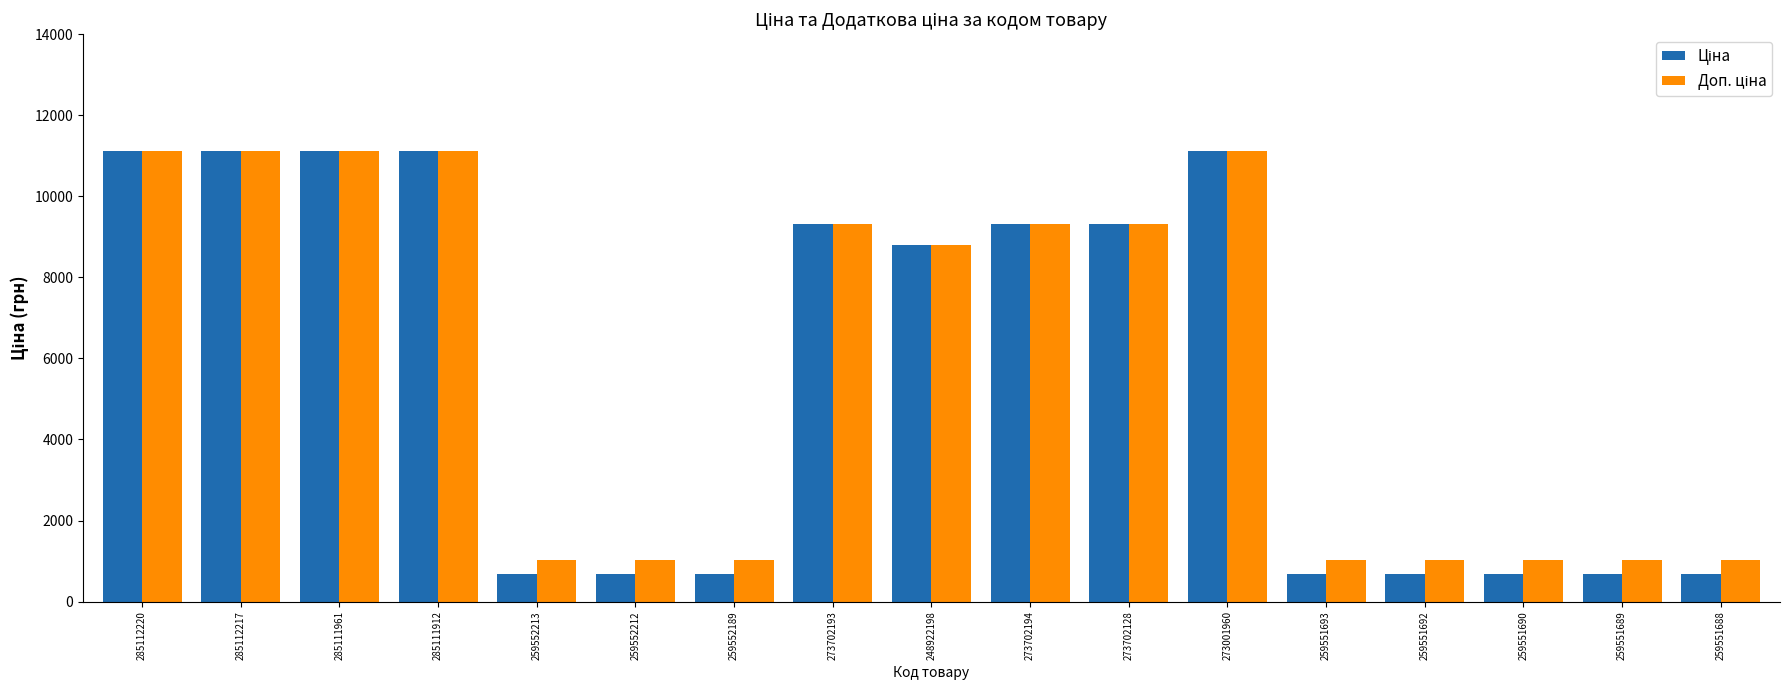

At how many categories does at least one series exceed 10783?

5